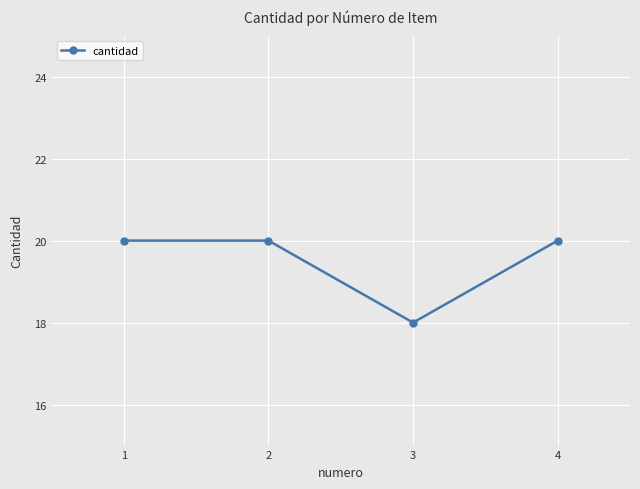

What is the greatest value displayed?

20